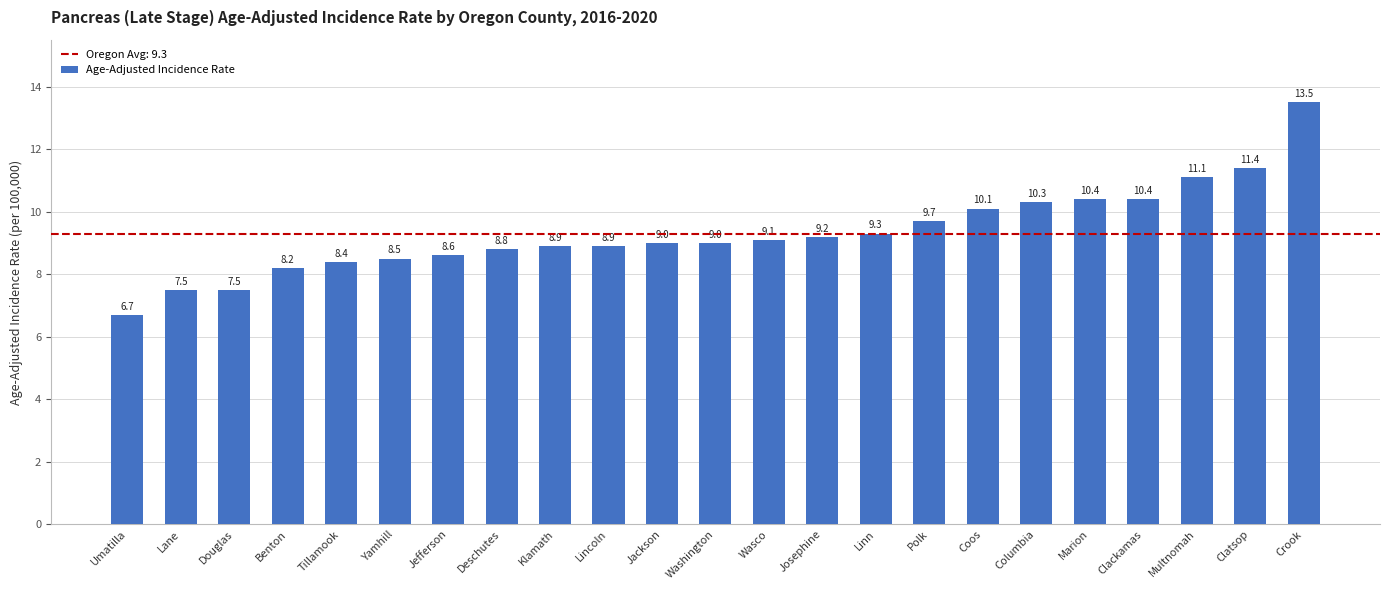

How many data points are less than 9?

10